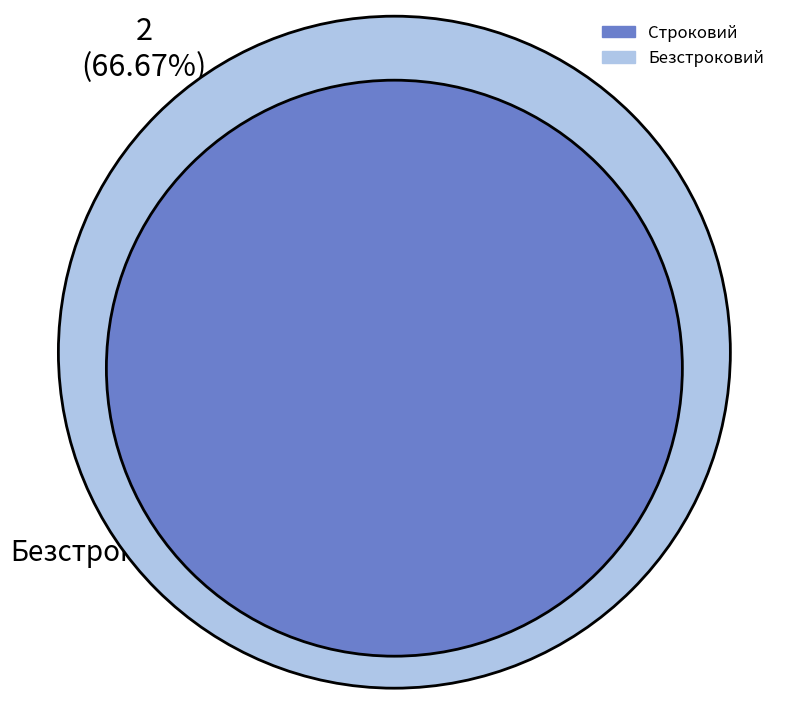

Which has a higher value, Безстроковий or Строковий?

Безстроковий